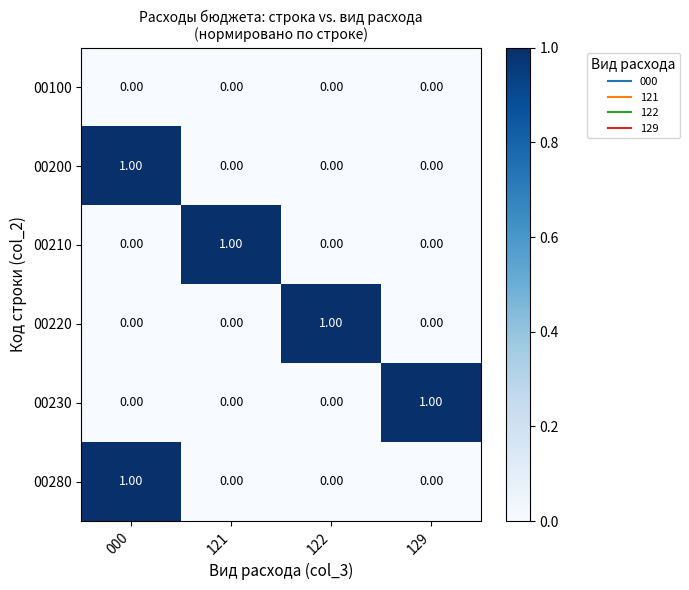

At how many categories does at least one series exceed 0?

4